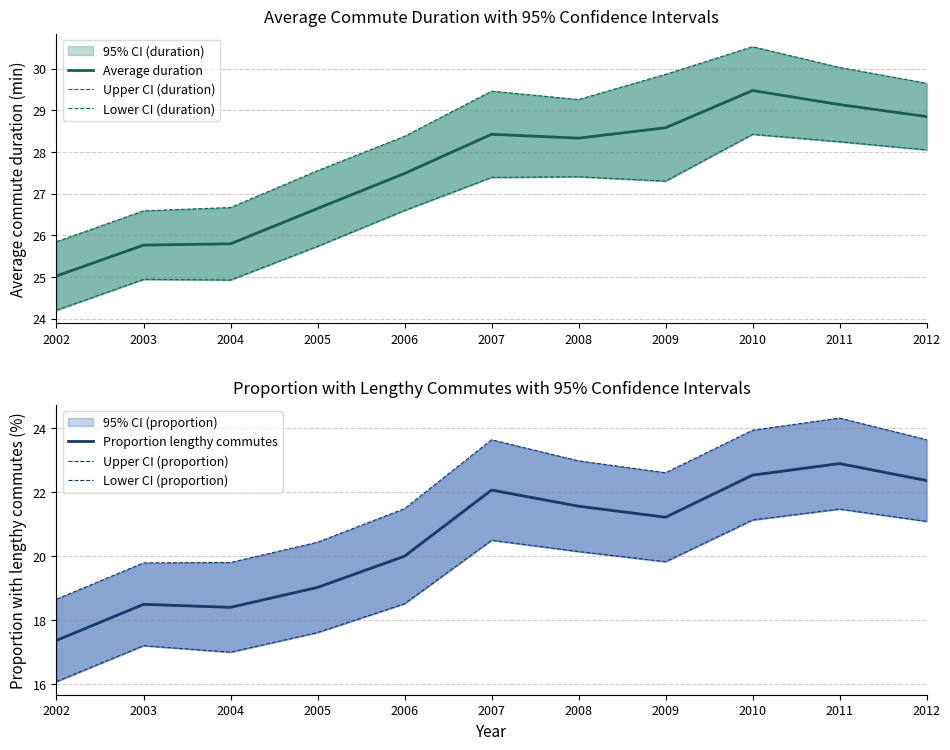

Is it true that Upper CI (proportion) equals 12.2 at 2012?

False